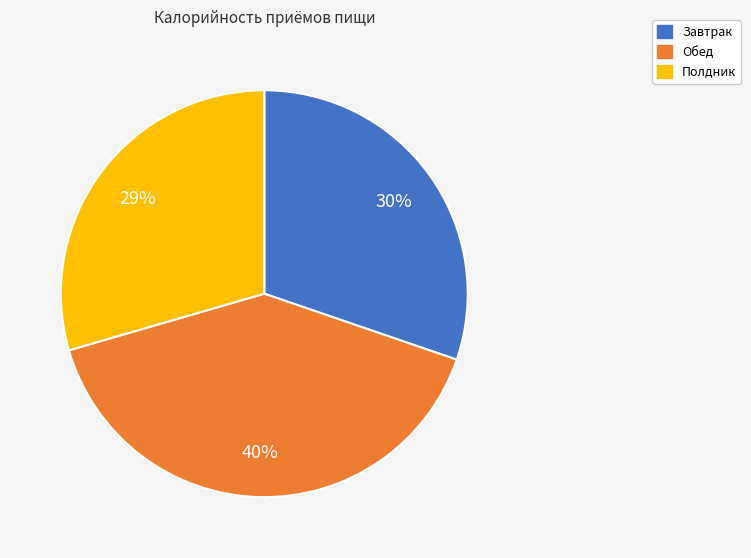

Combined, do Полдник and Обед account for over 50%?

Yes